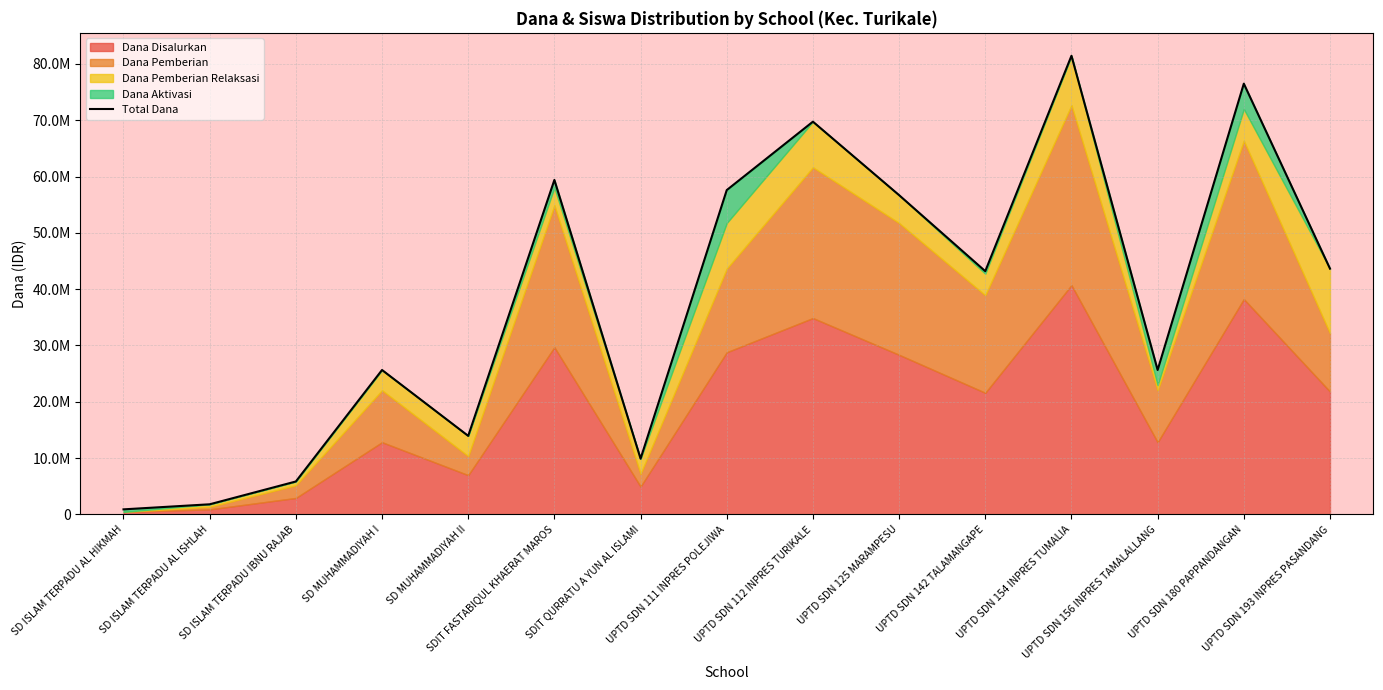

How many points are lower than both their immediate neighbors (excluding endpoints)?

4